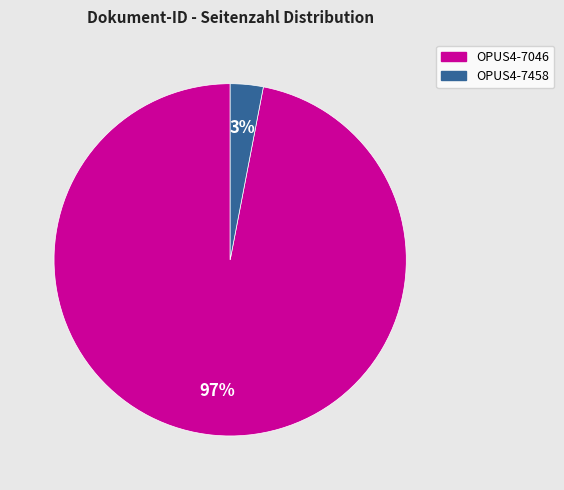

The OPUS4-7046 slice represents 97% of the pie. True or false?

True